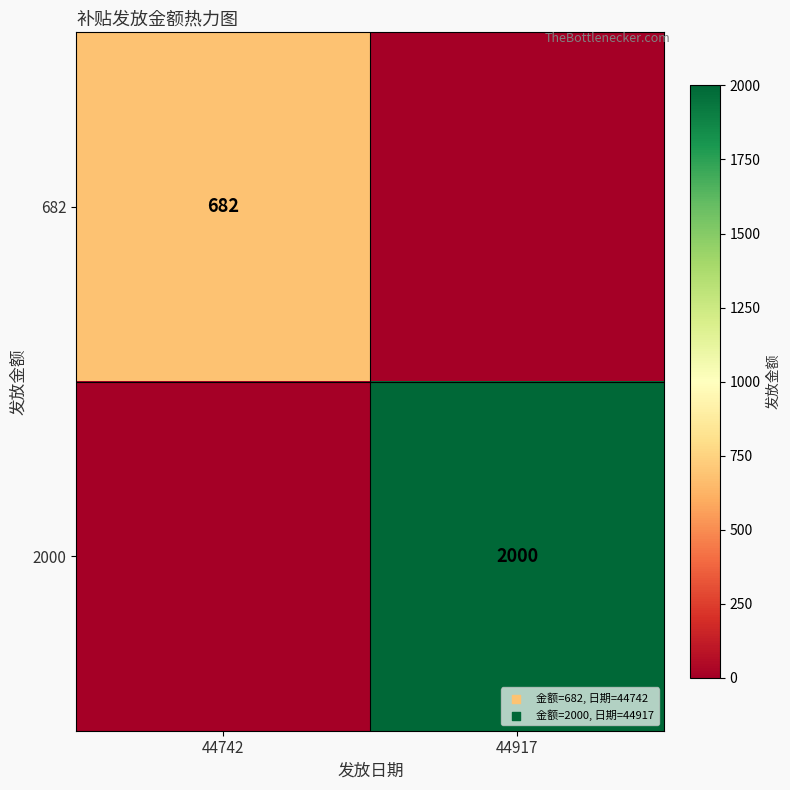

True or false: 2000 has a value of 3185 at 44917.

False